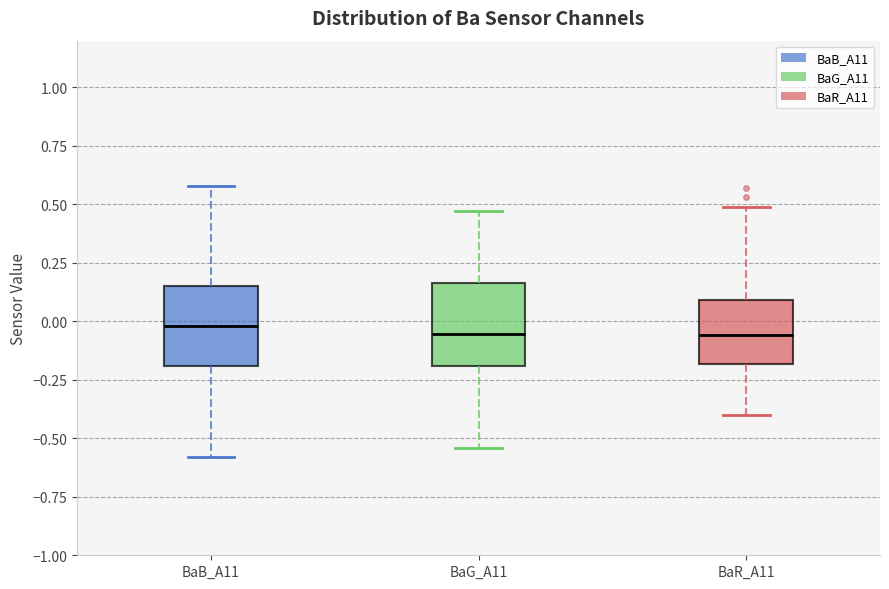

Reading left to right, transcribe this box plot: for each box, give where its median line is, the range the box spans, and where its two whiskers end, as read against the y-axis. The values are not printed on the chart, so give them approximately, as read against the axis.

BaB_A11: median 0.00, box -0.20 to 0.15, whiskers -0.60 to 0.60
BaG_A11: median -0.05, box -0.20 to 0.15, whiskers -0.55 to 0.45
BaR_A11: median -0.05, box -0.20 to 0.10, whiskers -0.40 to 0.50